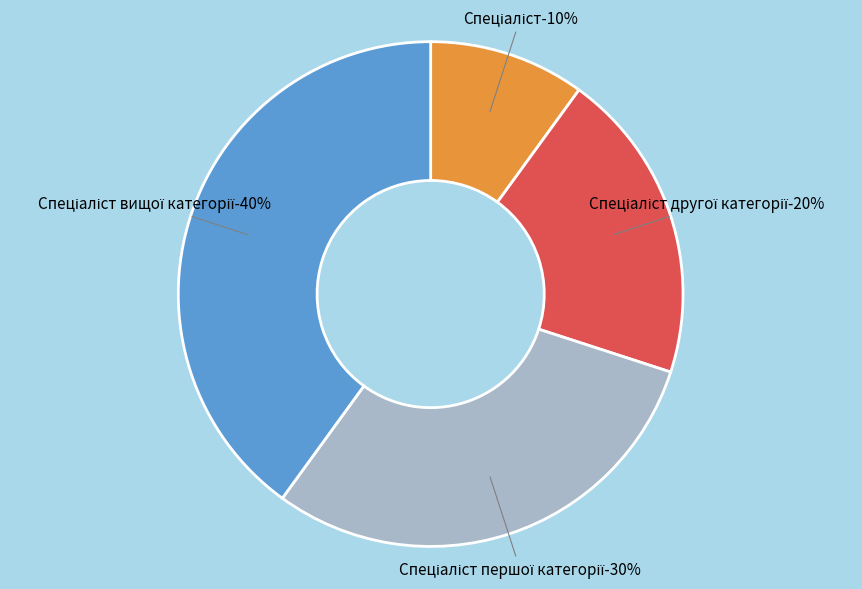

Is Спеціаліст першої категорії the majority of the pie?

No